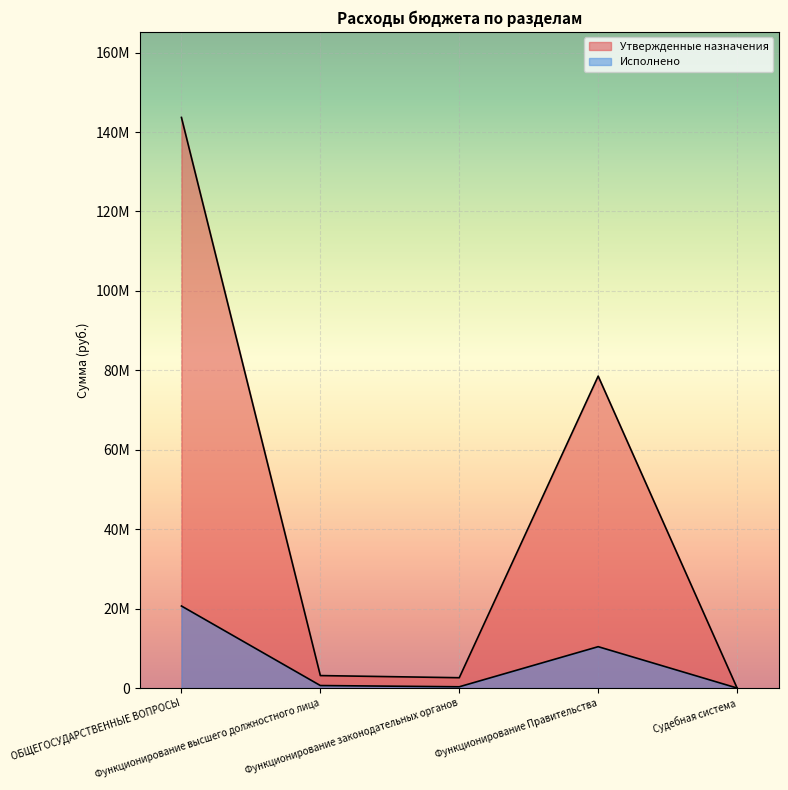

The Утвержденные назначения series shows 4172314.7 at Функционирование законодательных органов. True or false?

False